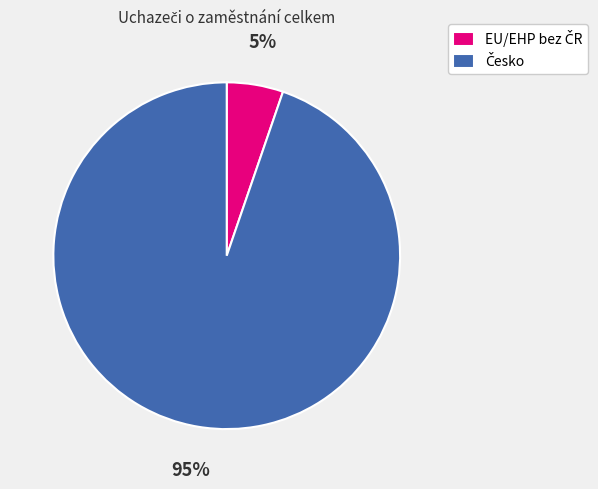

Is there any slice that represents more than half of the pie?

Yes